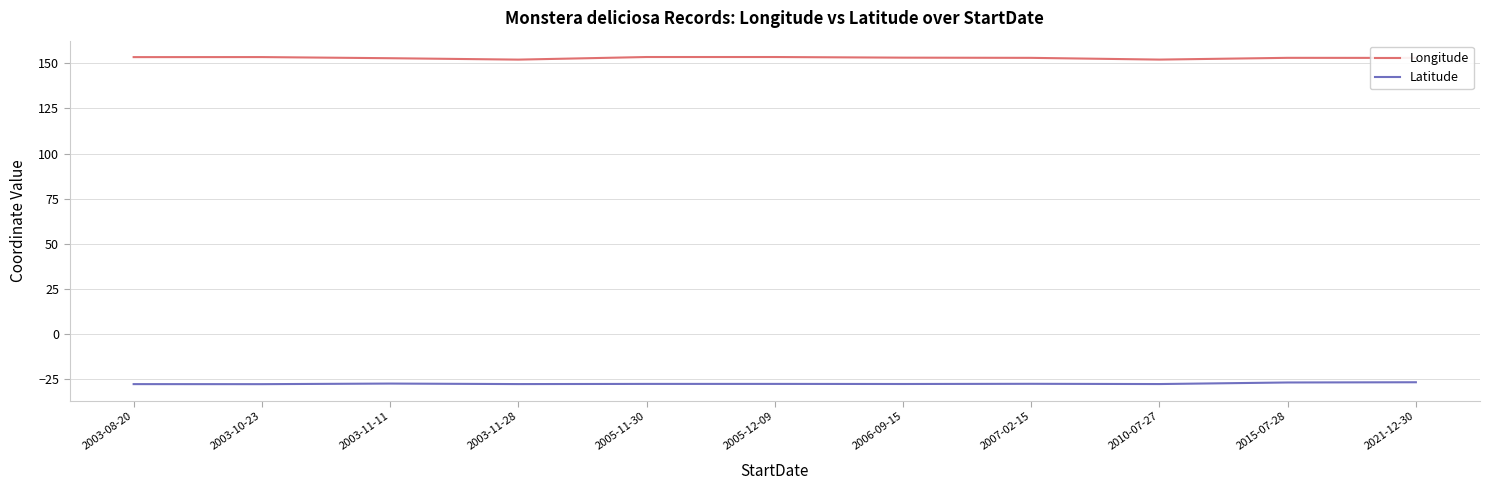

True or false: Latitude has a value of -27.4 at 2007-02-15.

True